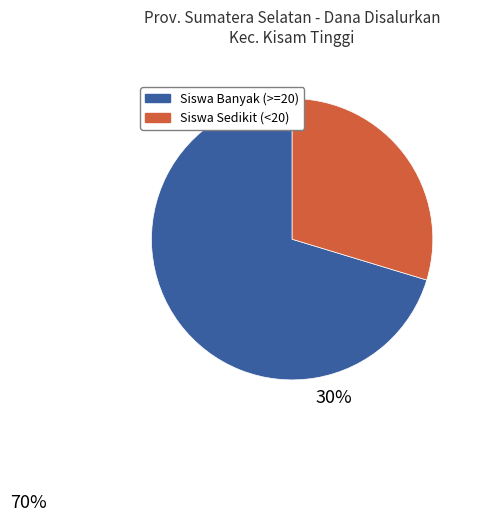

Does any single category account for the majority?

Yes